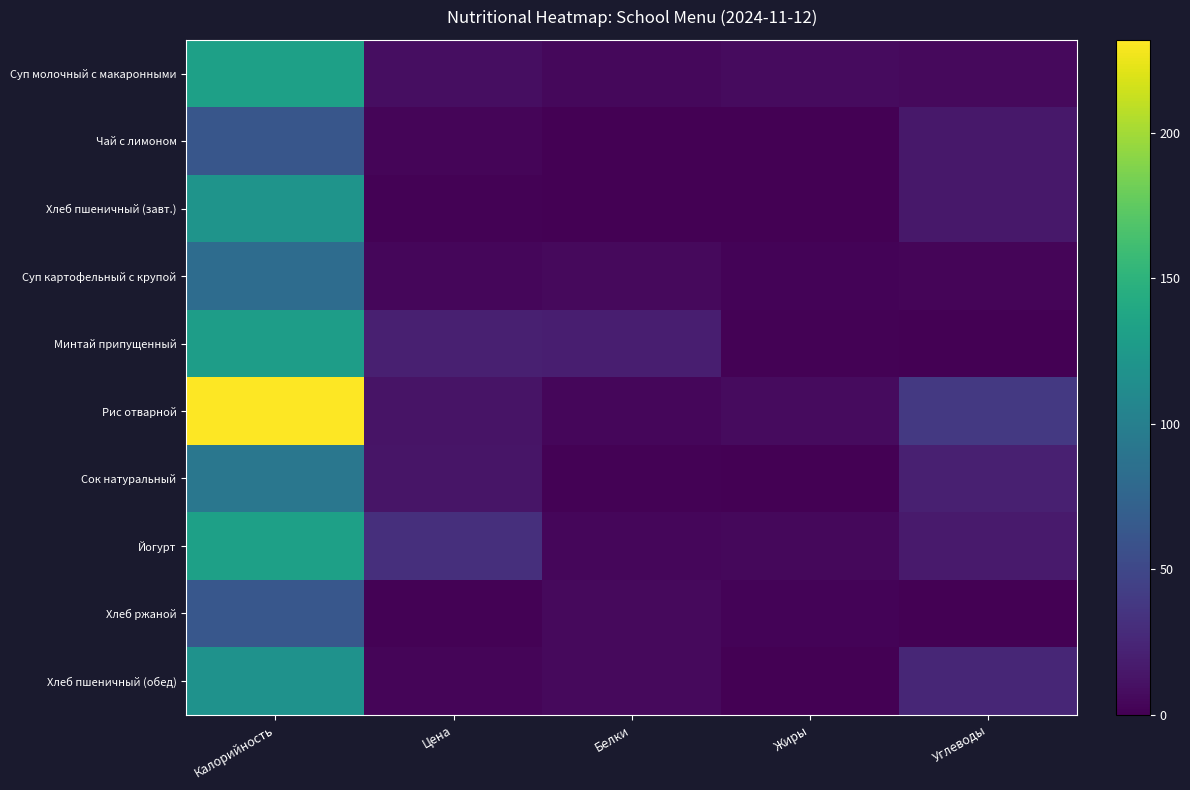

Reading left to right, transcribe all the data shown in this chart.

Суп молочный с макаронными: Калорийность=132.0	Цена=8.3	Белки=5.0	Жиры=6.8	Углеводы=5.7
Чай с лимоном: Калорийность=62.0	Цена=3.3	Белки=0.0	Жиры=0.0	Углеводы=15.2
Хлеб пшеничный (завт.): Калорийность=120.0	Цена=1.6	Белки=0.1	Жиры=0.2	Углеводы=14.8
Суп картофельный с крупой: Калорийность=82.0	Цена=3.7	Белки=6.0	Жиры=2.5	Углеводы=2.8
Минтай припущенный: Калорийность=129.0	Цена=20.4	Белки=19.5	Жиры=1.1	Углеводы=0.5
Рис отварной: Калорийность=232.0	Цена=11.8	Белки=3.8	Жиры=6.6	Углеводы=38.6
Сок натуральный: Калорийность=92.0	Цена=13.4	Белки=1.0	Жиры=0.2	Углеводы=20.2
Йогурт: Калорийность=132.0	Цена=31.0	Белки=4.3	Жиры=5.2	Углеводы=17.0
Хлеб ржаной: Калорийность=63.0	Цена=1.6	Белки=6.0	Жиры=2.6	Углеводы=0.3
Хлеб пшеничный (обед): Калорийность=118.0	Цена=3.2	Белки=6.3	Жиры=0.4	Углеводы=24.8